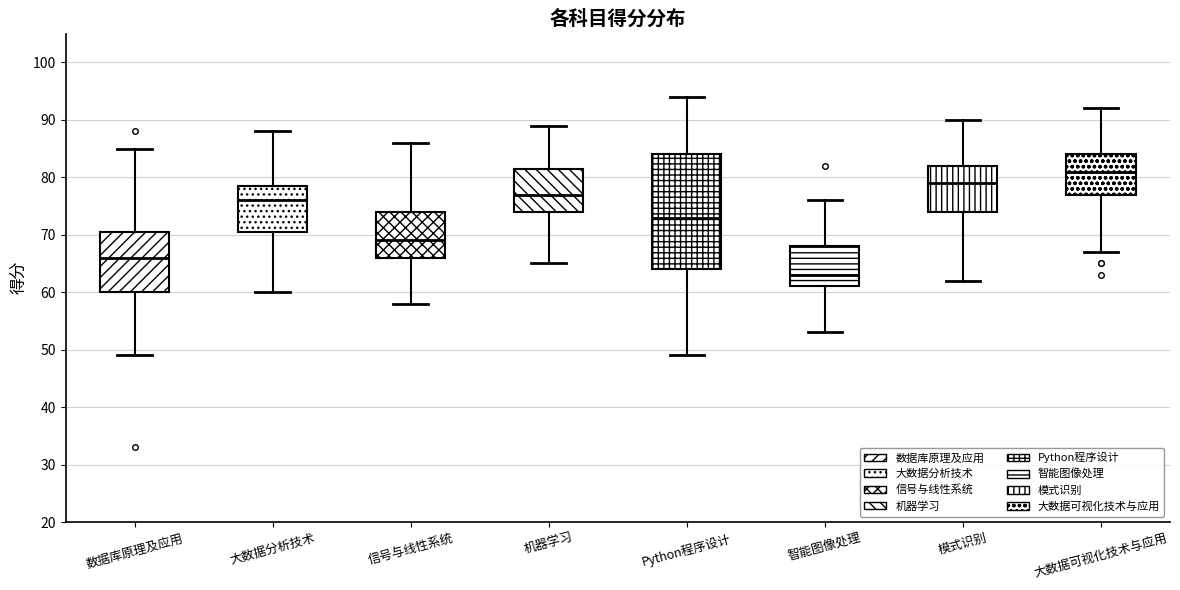

Reading left to right, read every box against the y-axis: the position of its median line, the range the box covers, and the ends of its whiskers. The values are not printed on the chart, so give them approximately, as read against the axis.

数据库原理及应用: median 66, box 60 to 71, whiskers 49 to 85
大数据分析技术: median 76, box 71 to 79, whiskers 60 to 88
信号与线性系统: median 69, box 66 to 74, whiskers 58 to 86
机器学习: median 77, box 74 to 82, whiskers 65 to 89
Python程序设计: median 73, box 64 to 84, whiskers 49 to 94
智能图像处理: median 63, box 61 to 68, whiskers 53 to 76
模式识别: median 79, box 74 to 82, whiskers 62 to 90
大数据可视化技术与应用: median 81, box 77 to 84, whiskers 67 to 92